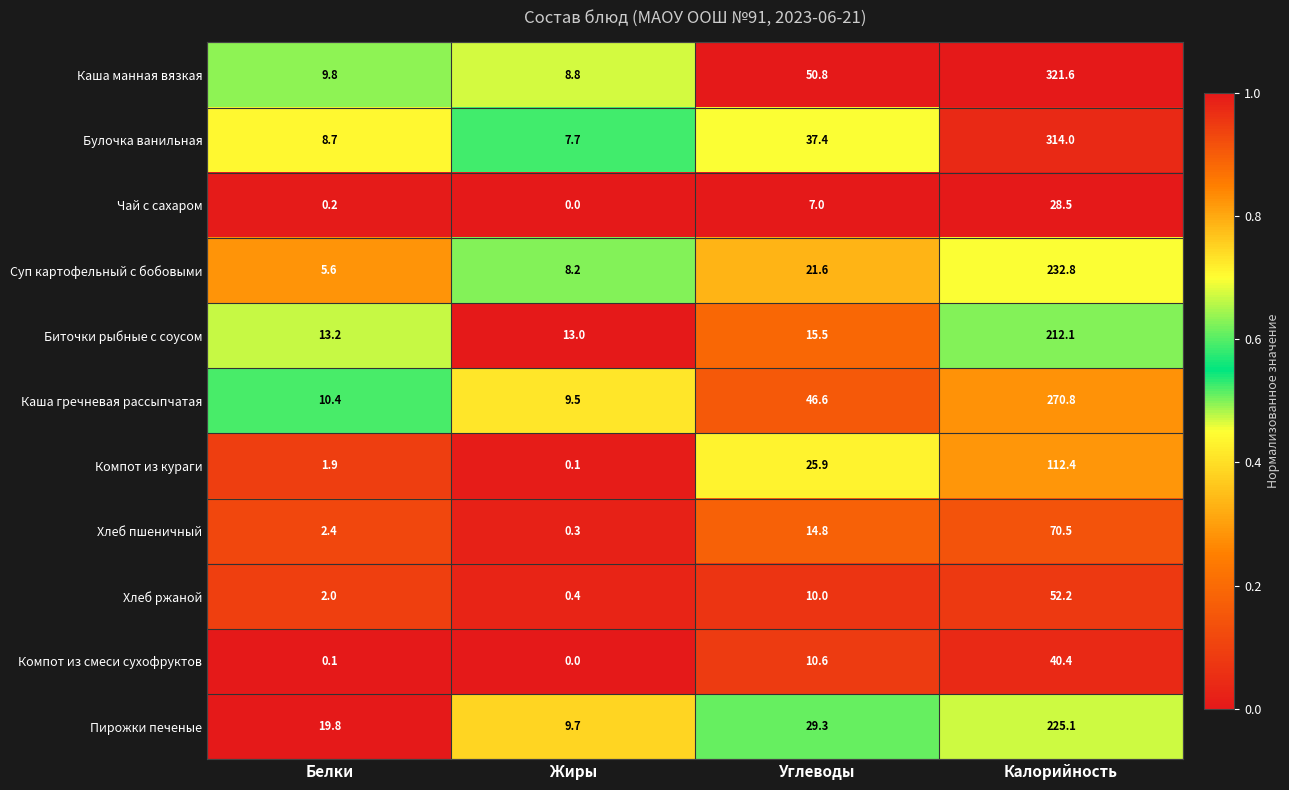

Where is Хлеб ржаной nearest to the value 26?

Углеводы